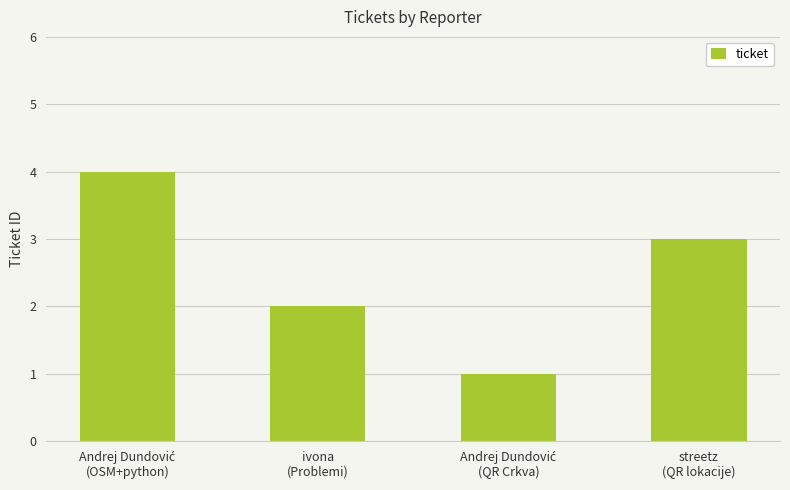

What is the greatest value displayed?

4